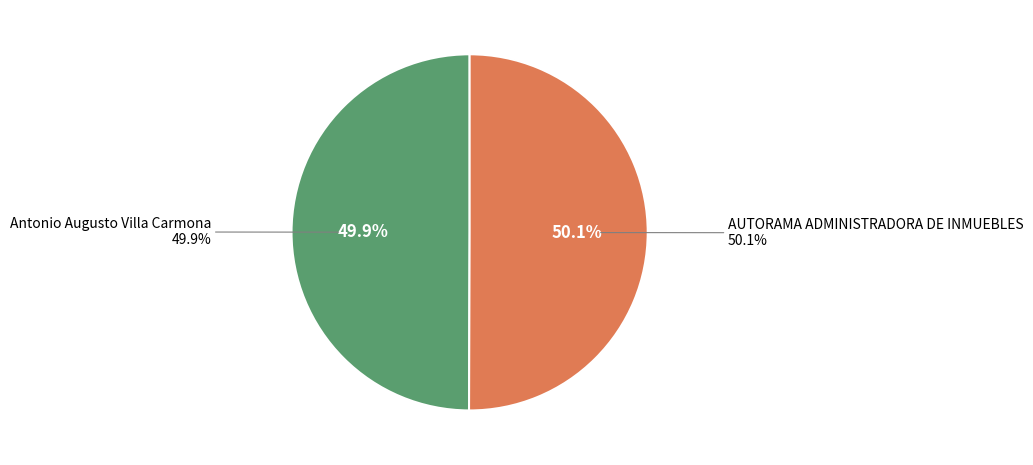

Is it true that Antonio Augusto Villa Carmona is 50% of the pie?

True